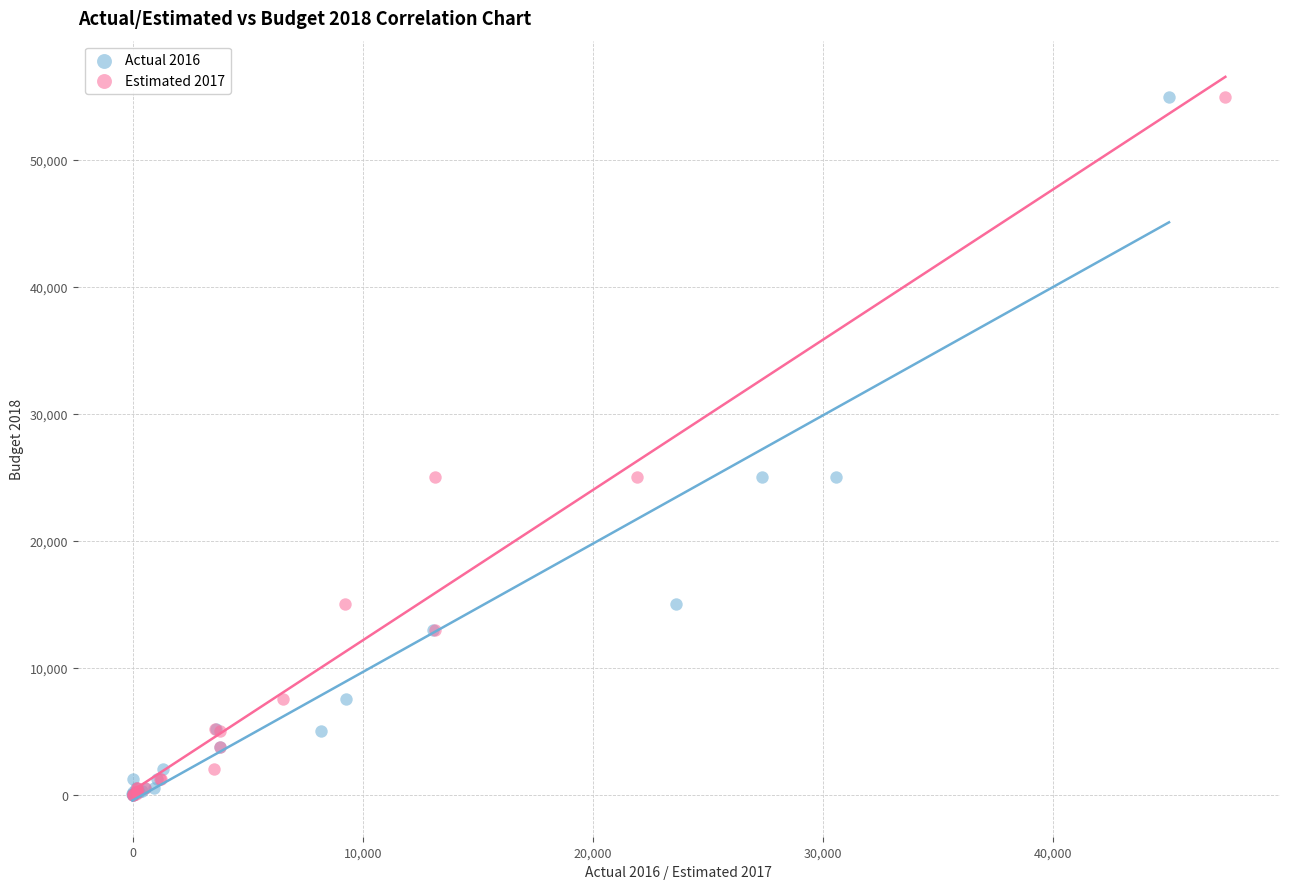

What are all the series names shown in the legend?

Actual 2016, Estimated 2017